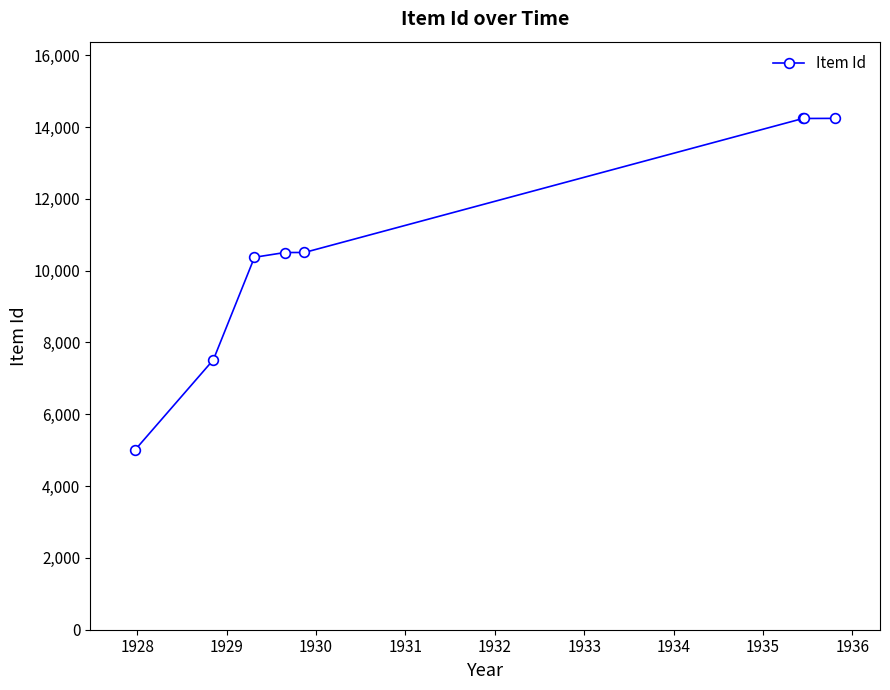

What is the value of the 8th point from the left?

14241